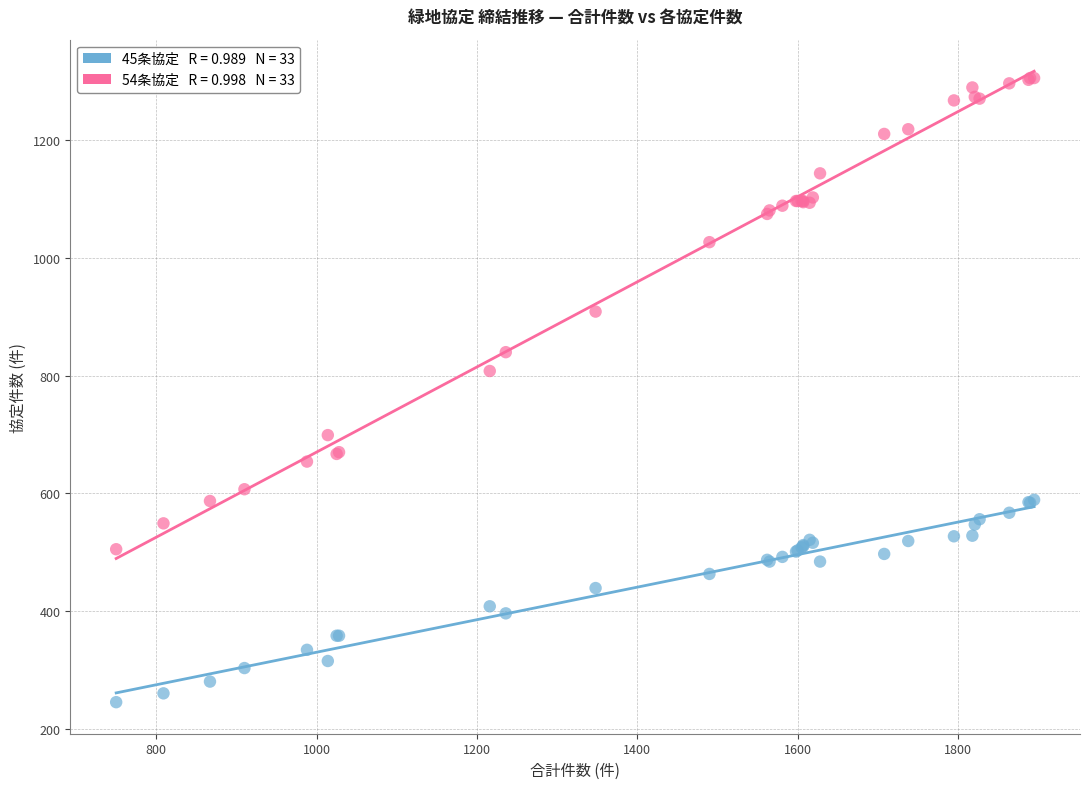

Across all series, what Y value is closest to 775?

808